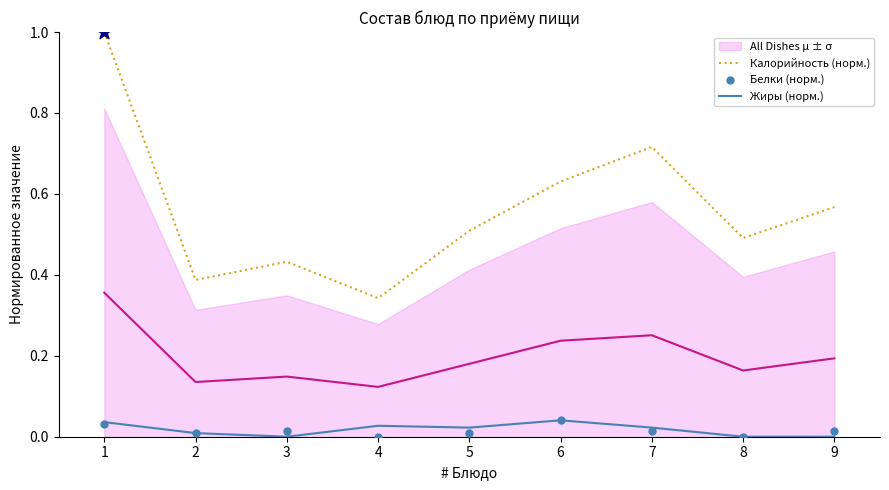

Is the value of Жиры (норм.) at 6 greater than the value of All Dishes μ ± σ at 4?

No